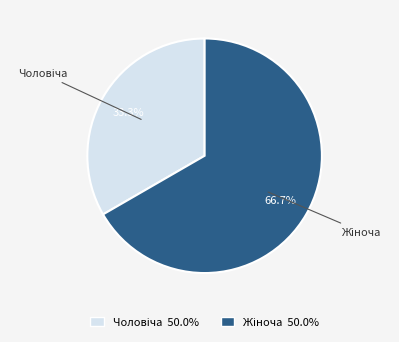

How many slices are in this pie chart?

2